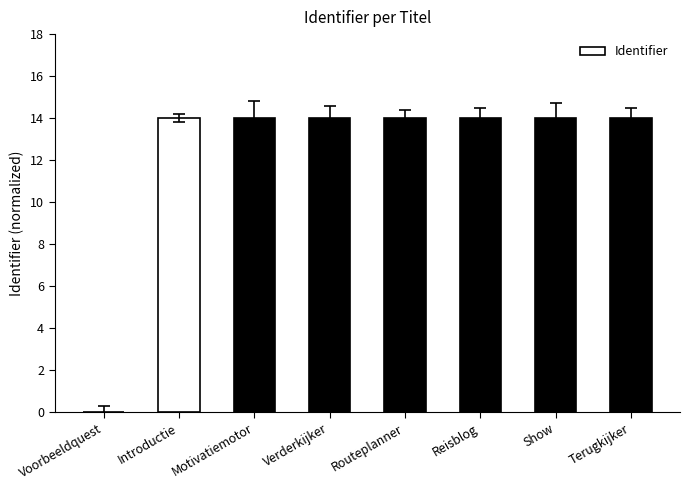

Where does the data first go above 13?

Introductie